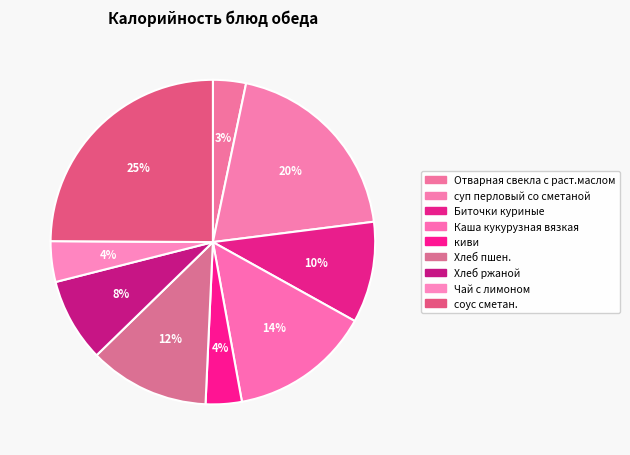

The Отварная свекла с раст.маслом slice represents 3% of the pie. True or false?

True